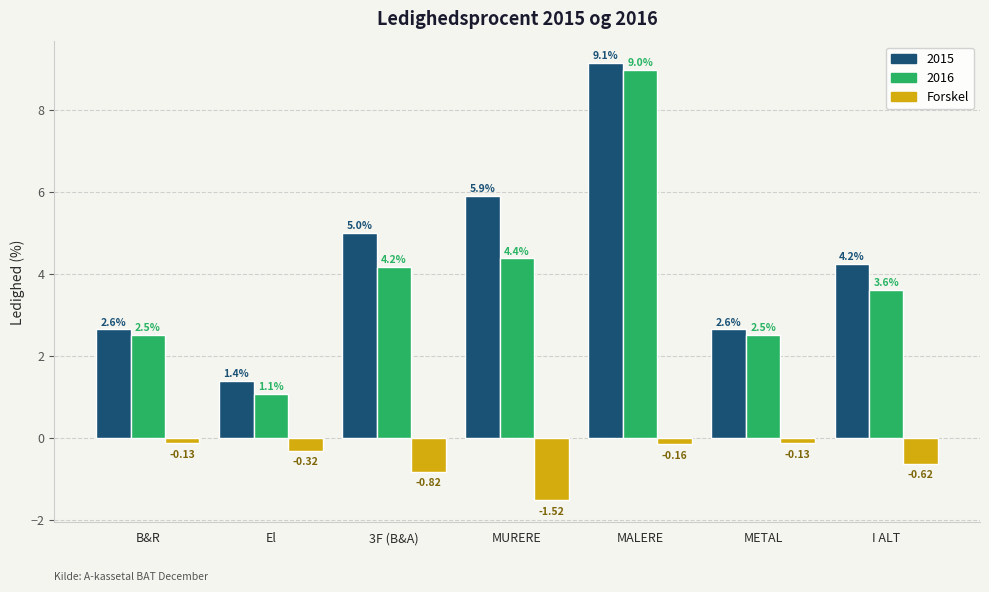

What is the sum of the Forskel values at 3F (B&A) and I ALT?

-1.4